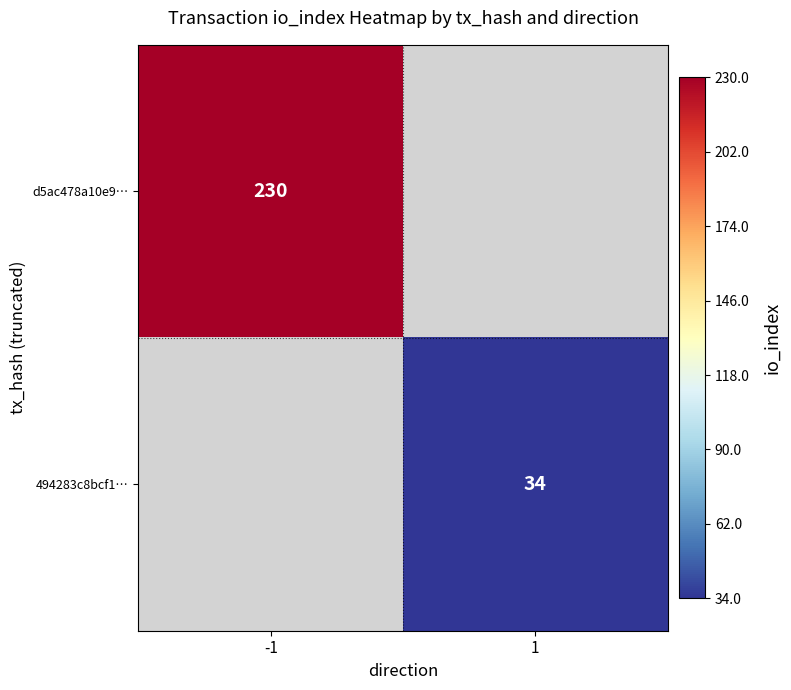

At how many categories does at least one series exceed 211?

1